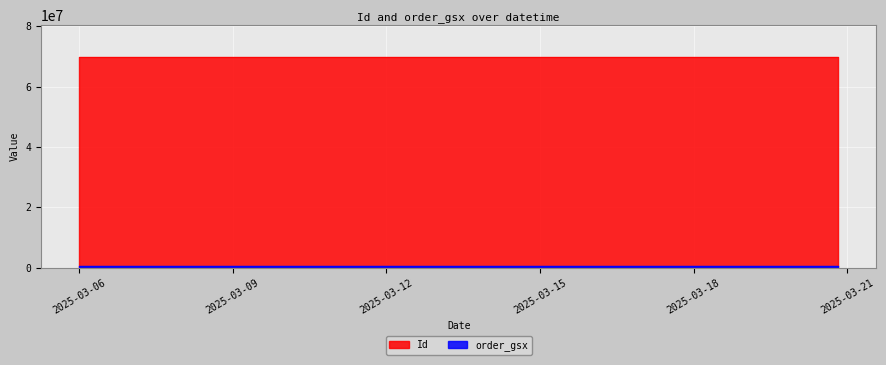

At 2025-03-20 08:32:00, list the series in order from largest to smallest.

Id, order_gsx